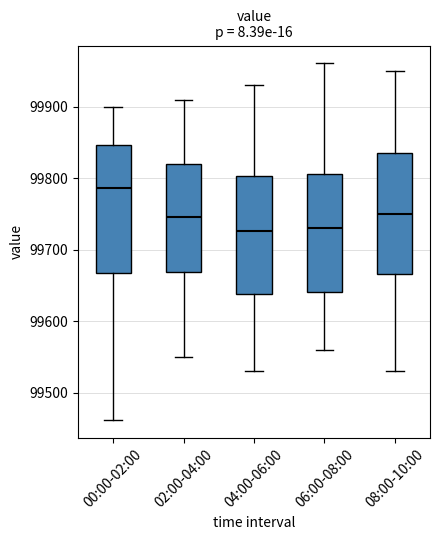

Reading left to right, transcribe this box plot: for each box, give where its median line is, the range the box spans, and where its two whiskers end, as read against the y-axis. The values are not printed on the chart, so give them approximately, as read against the axis.

00:00-02:00: median 99790, box 99670 to 99850, whiskers 99460 to 99900
02:00-04:00: median 99750, box 99670 to 99820, whiskers 99550 to 99910
04:00-06:00: median 99730, box 99640 to 99800, whiskers 99530 to 99930
06:00-08:00: median 99730, box 99640 to 99810, whiskers 99560 to 99960
08:00-10:00: median 99750, box 99670 to 99840, whiskers 99530 to 99950